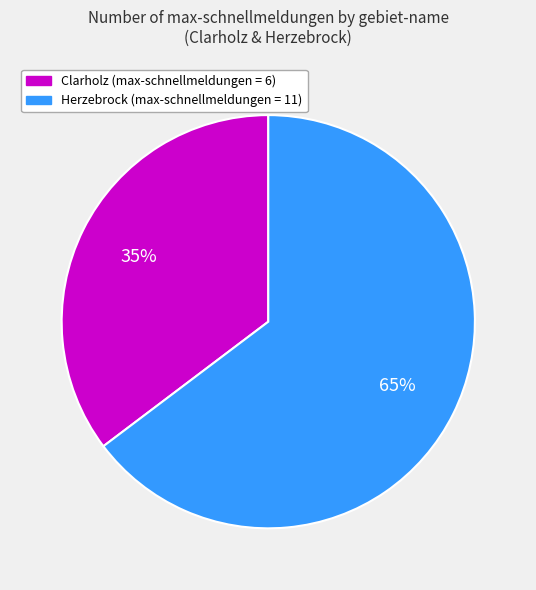

To the nearest percent, what is the average slice percentage?

50%